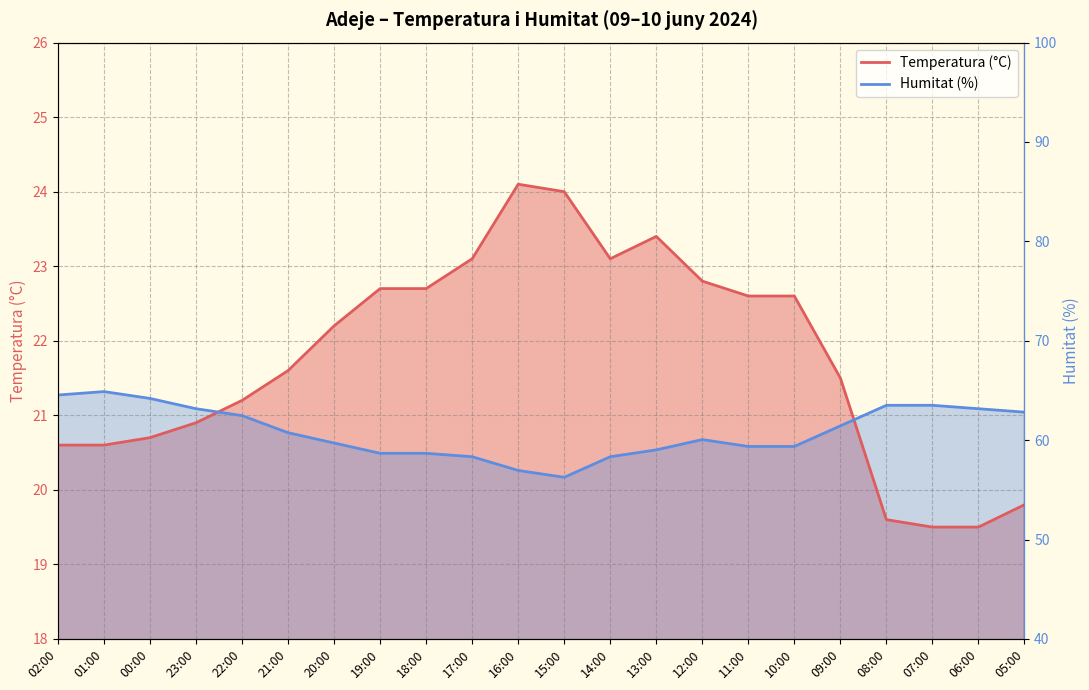

True or false: Temperatura (°C) has a value of 11.2 at 00:00.

False